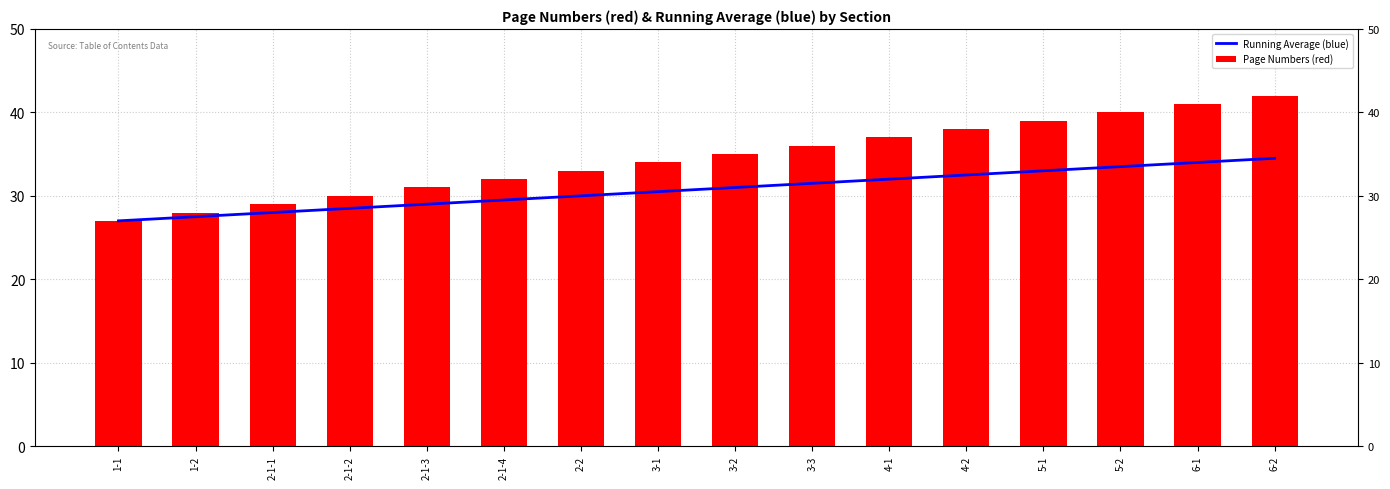

Is it true that Page Numbers (red) equals 10.4 at 2-1-2?

False